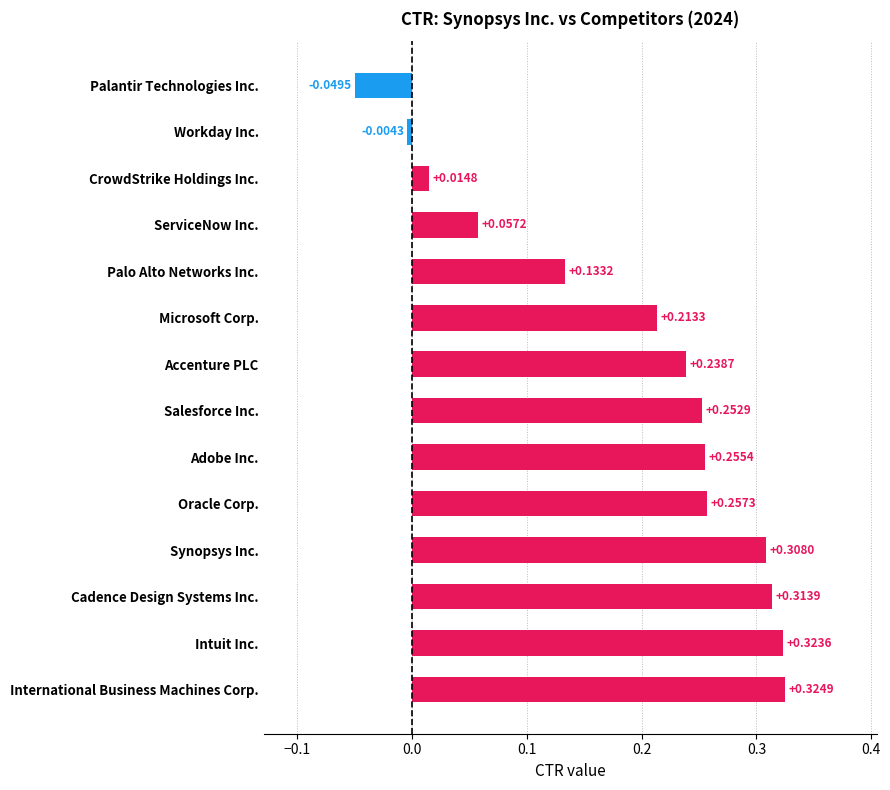

What is the difference between the maximum and minimum values?

0.4